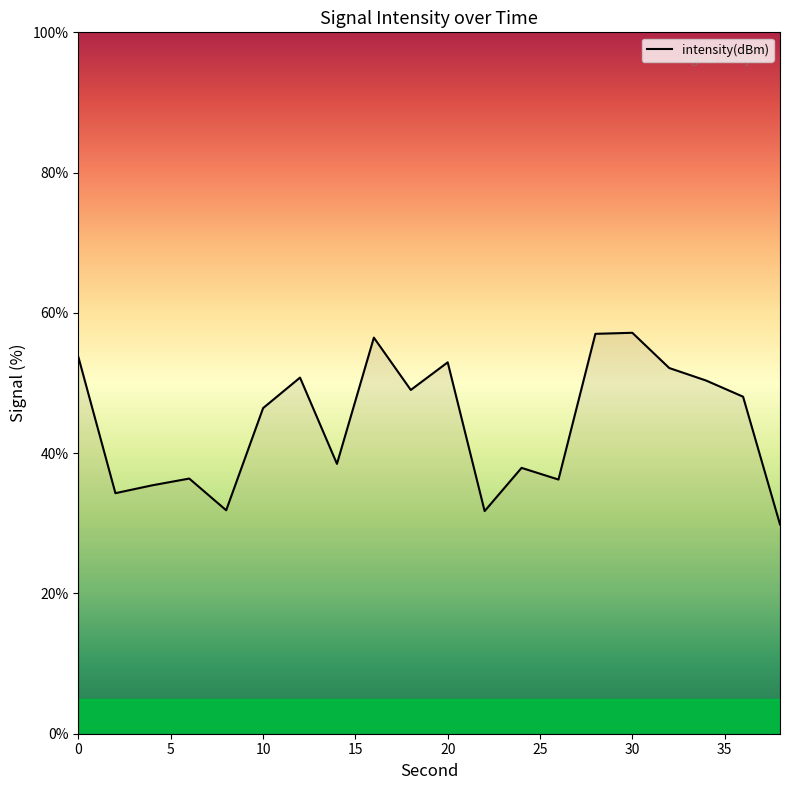

How many lines are shown in the chart?

1